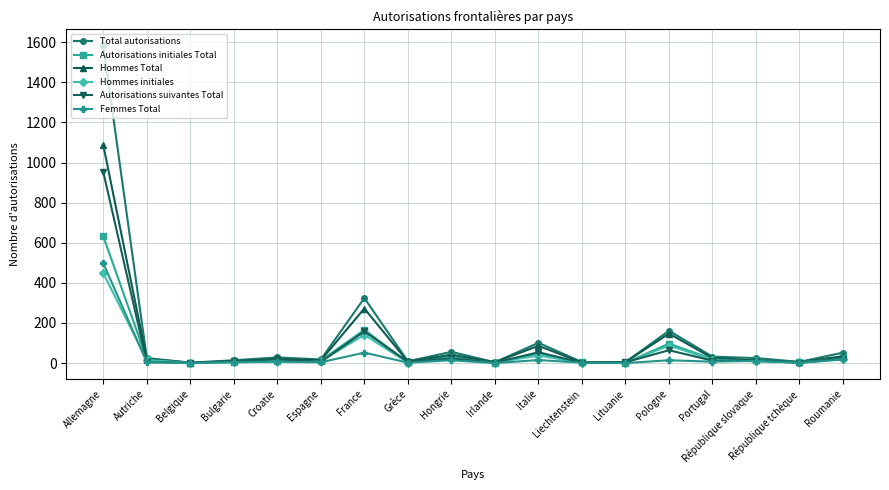

What is the value of the Hommes Total point at the 14th from the left?

147